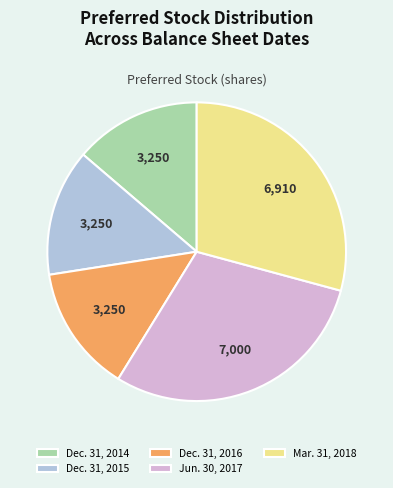

Which has a higher value, Dec. 31, 2014 or Jun. 30, 2017?

Jun. 30, 2017